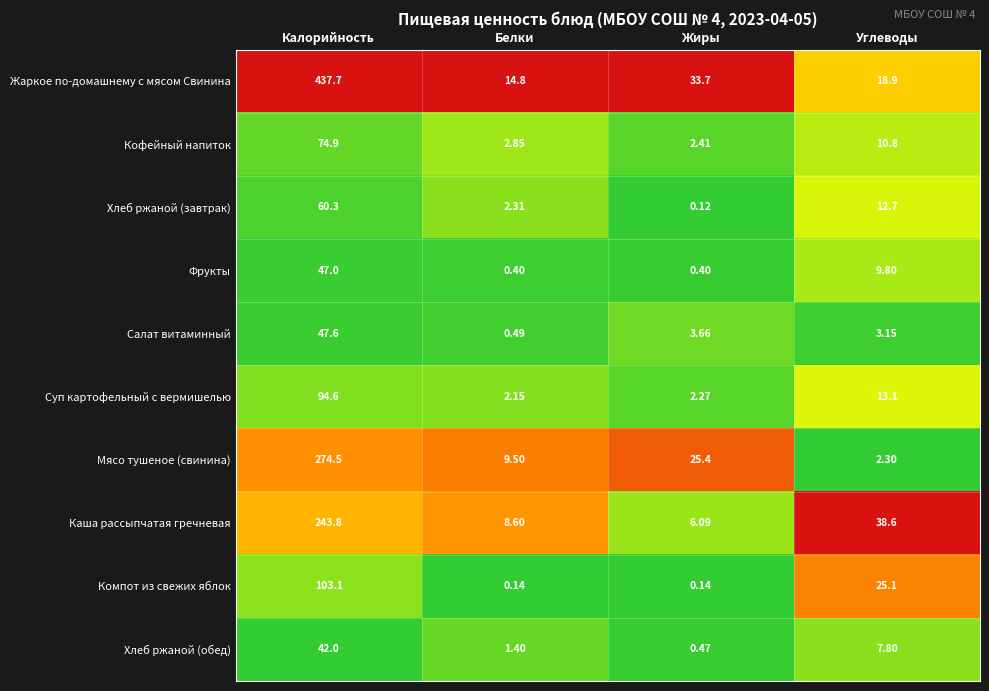

At how many categories does at least one series exceed 0?

4